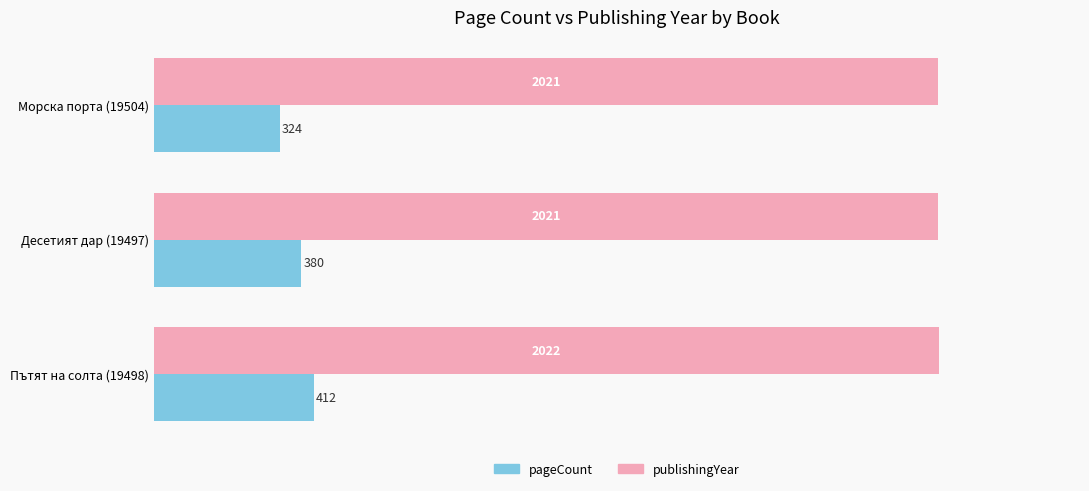

Count the pageCount values in the range 324 to 412.

3